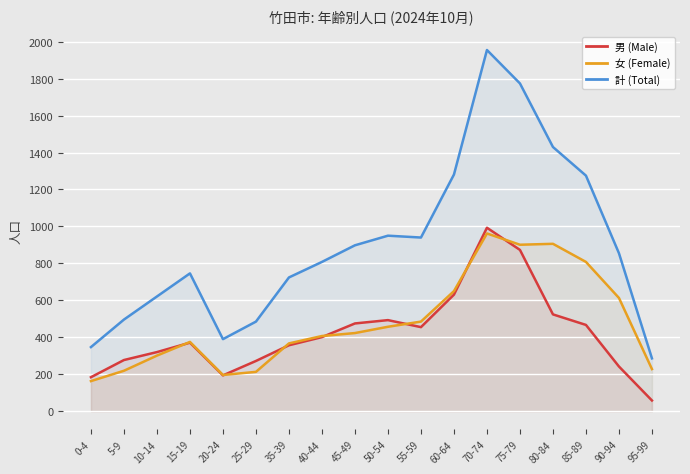

Reading left to right, transcribe all the data shown in this chart.

男 (Male): 0-4=184	5-9=277	10-14=320	15-19=371	20-24=194	25-29=272	35-39=357	40-44=401	45-49=475	50-54=493	55-59=455	60-64=631	70-74=993	75-79=873	80-84=524	85-89=467	90-94=242	95-99=58
女 (Female): 0-4=163	5-9=219	10-14=301	15-19=375	20-24=196	25-29=213	35-39=367	40-44=407	45-49=423	50-54=457	55-59=485	60-64=650	70-74=962	75-79=901	80-84=906	85-89=808	90-94=613	95-99=228
計 (Total): 0-4=347	5-9=496	10-14=621	15-19=746	20-24=390	25-29=485	35-39=724	40-44=808	45-49=898	50-54=950	55-59=940	60-64=1281	70-74=1955	75-79=1774	80-84=1430	85-89=1275	90-94=855	95-99=286